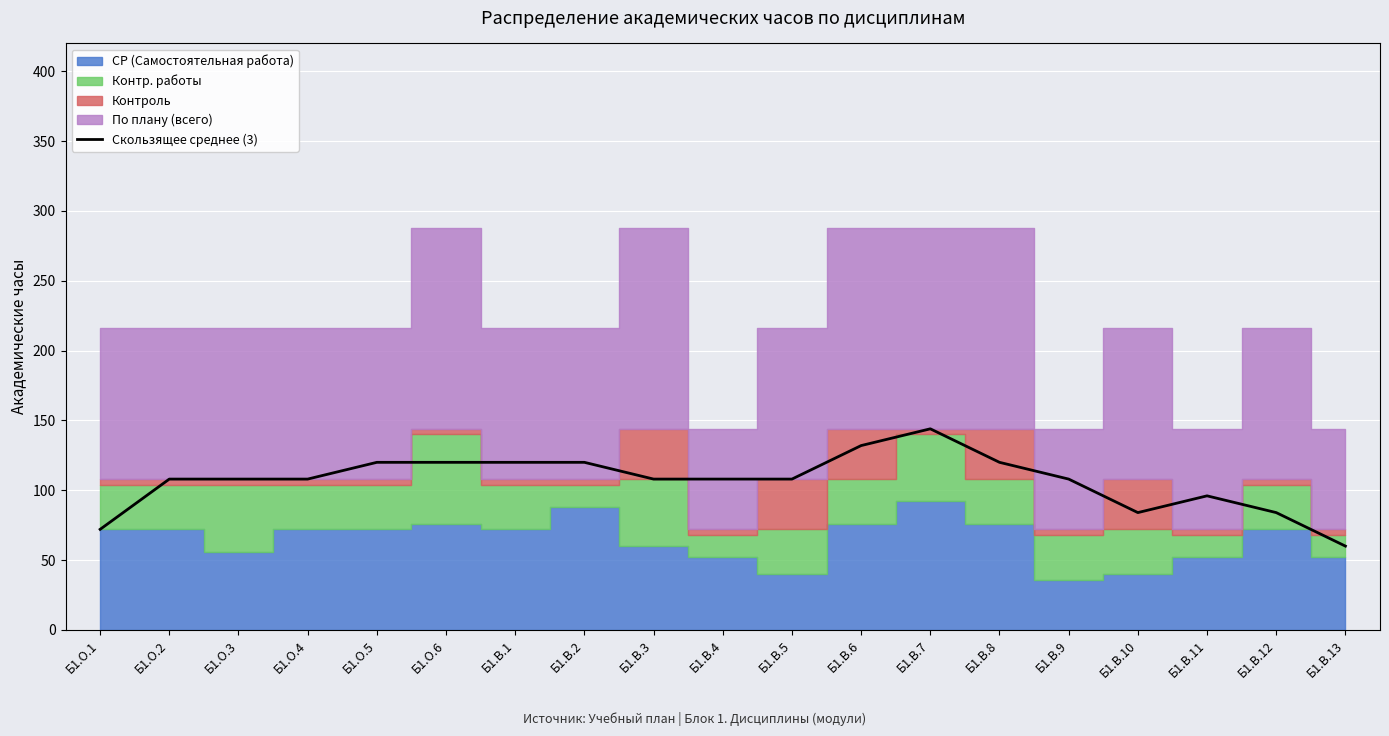

The value at Б1.О.5 is 120. True or false?

True